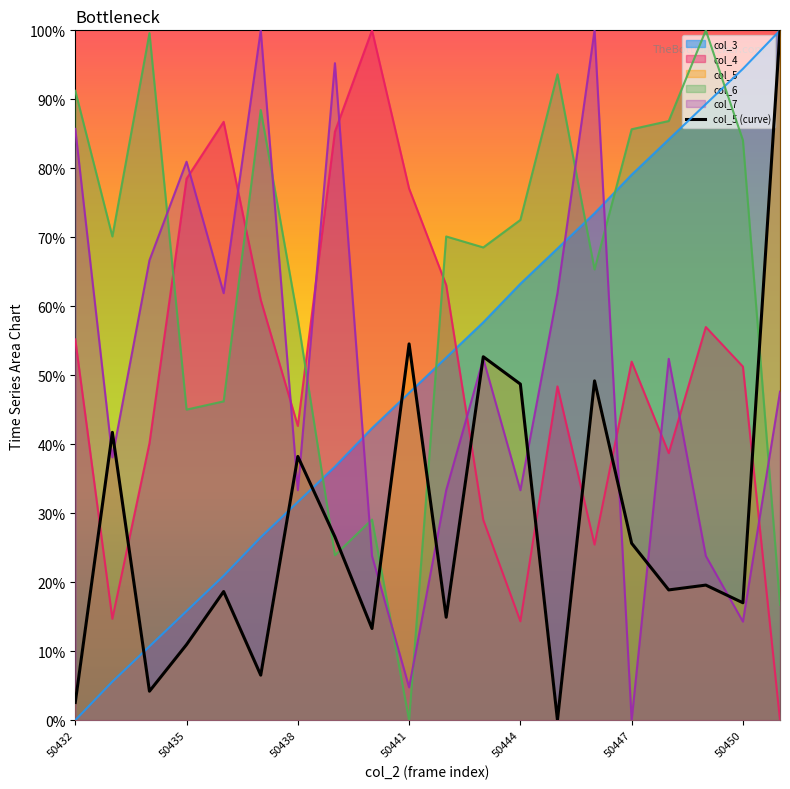

What is the maximum value shown in the chart?

1.0